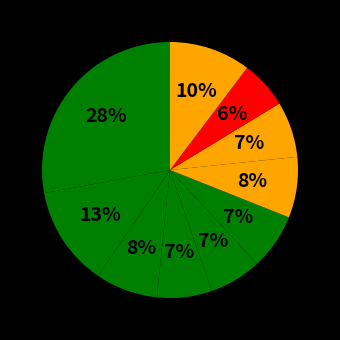

How many slices are in this pie chart?

10